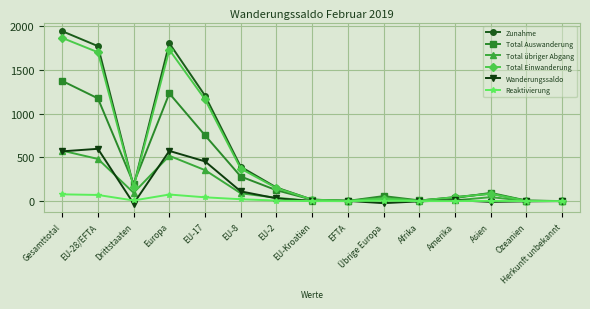

Is the value of Total Auswanderung at EFTA greater than the value of Total Einwanderung at EU-2?

No